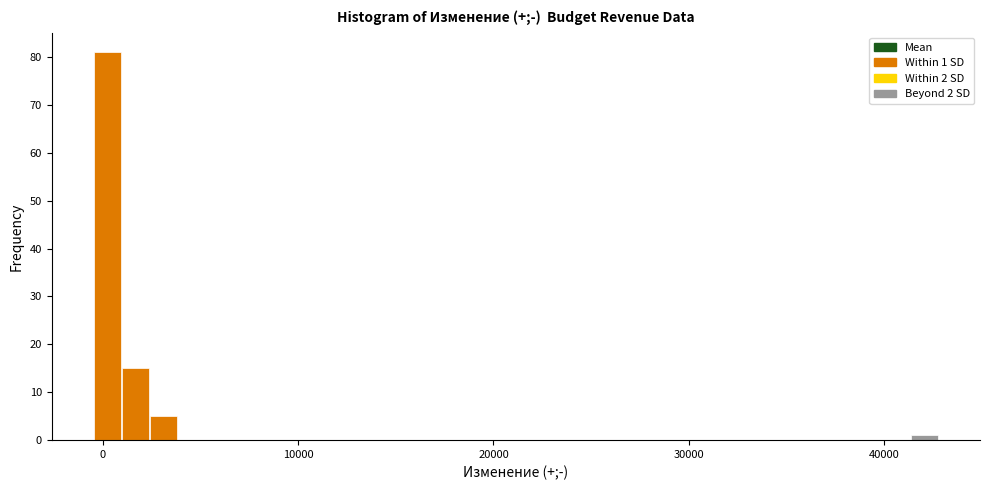

Around what value on the x-axis is the tallest bar? Give the approximate position of its centre, as read against the axis.

0